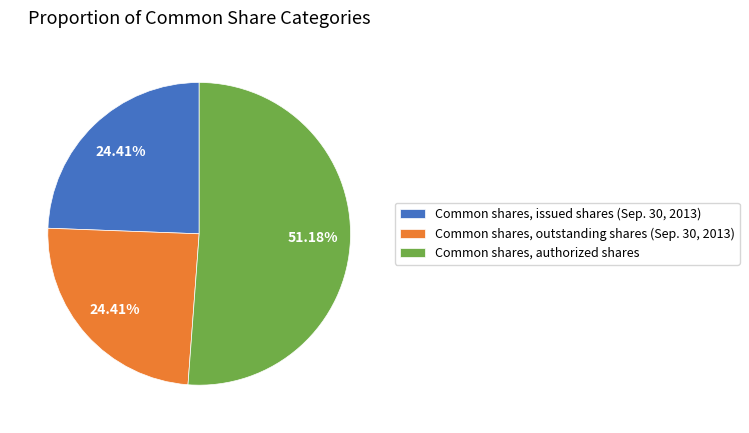

How many segments does this pie chart have?

3